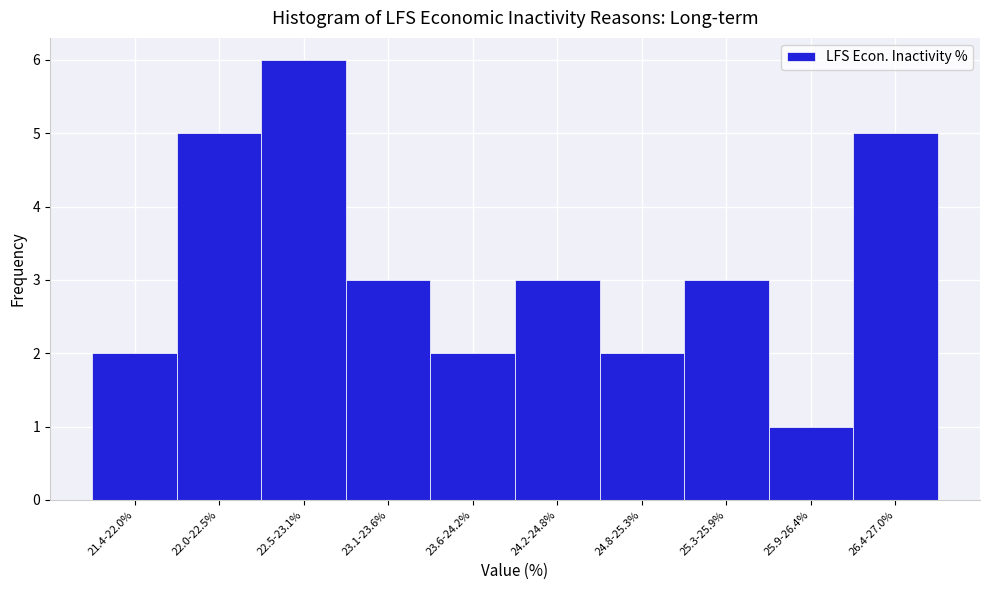

Reading left to right, extract all data points from this chart.

21.4-22.0%=2	22.0-22.5%=5	22.5-23.1%=6	23.1-23.6%=3	23.6-24.2%=2	24.2-24.8%=3	24.8-25.3%=2	25.3-25.9%=3	25.9-26.4%=1	26.4-27.0%=5